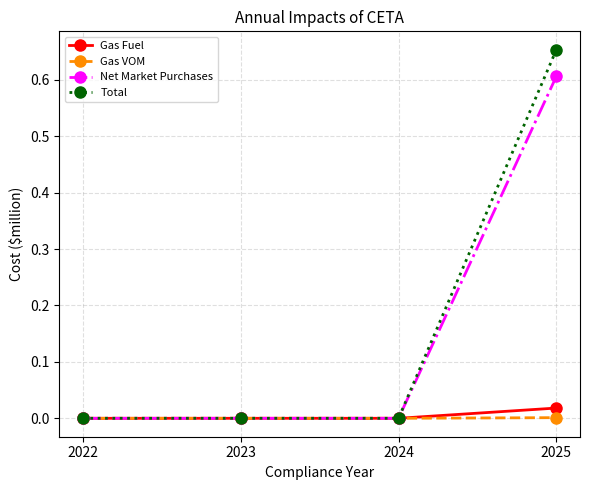

Which category has the highest value in the Total series?

2025